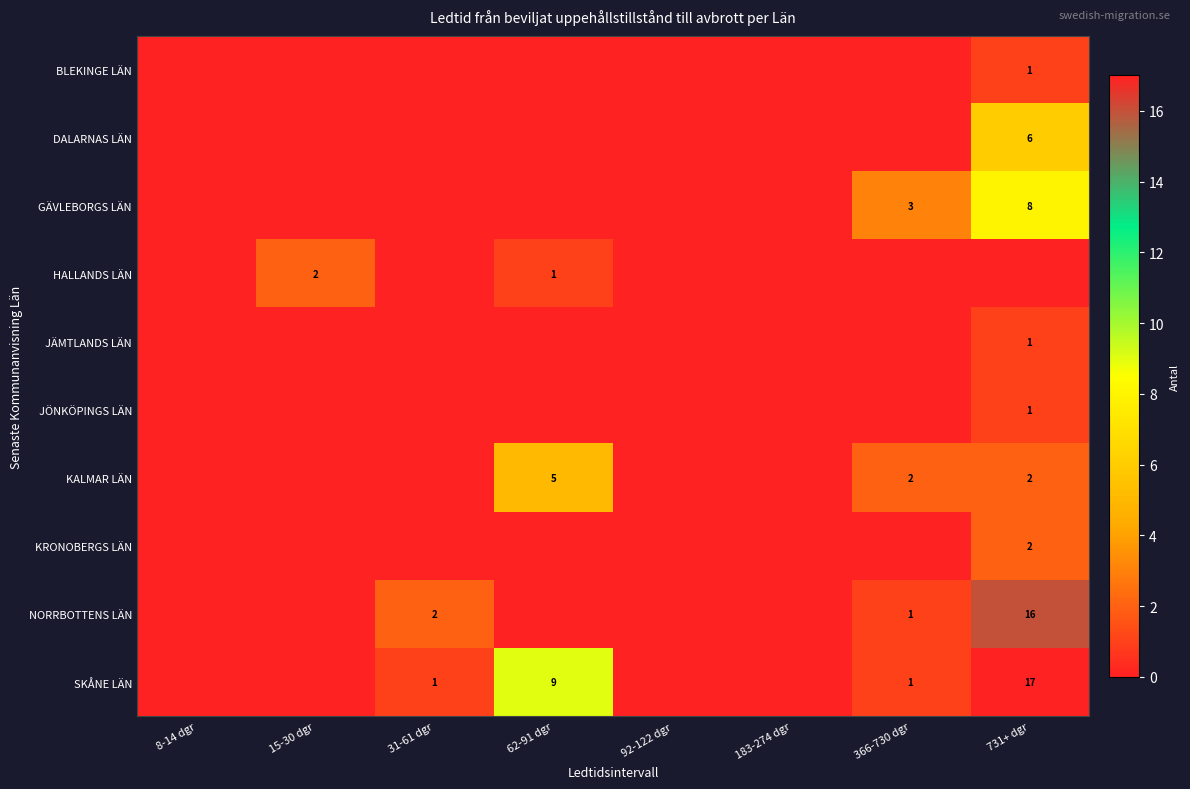

True or false: HALLANDS LÄN has a value of 0 at 92-122 dgr.

True